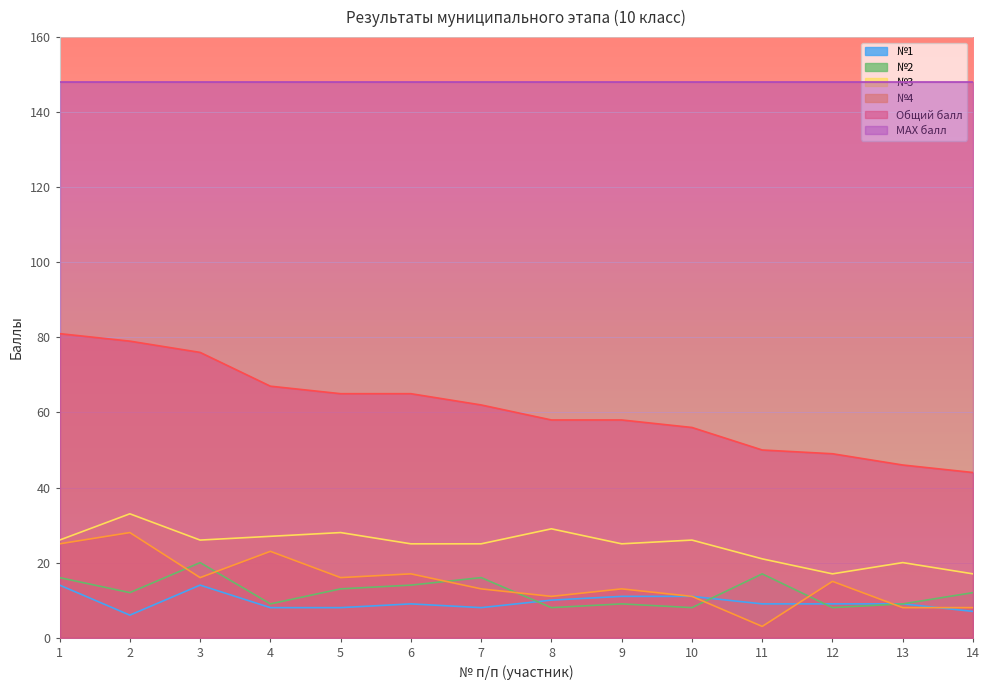

True or false: №3 has more than 0 interior local peaks.

True